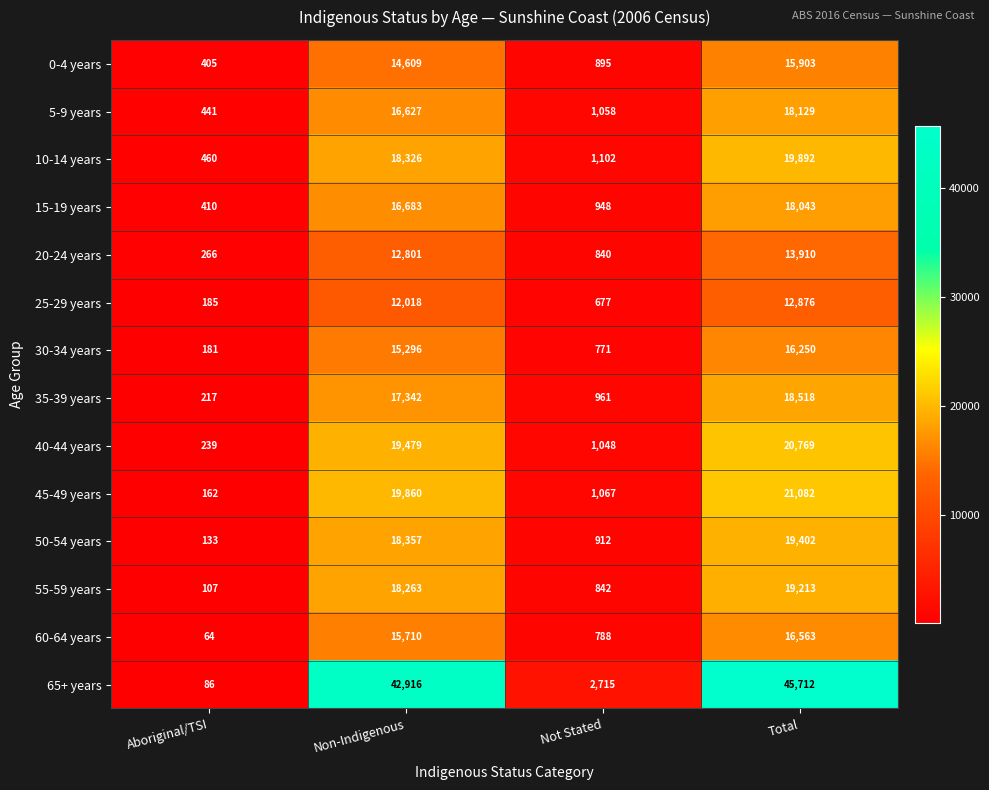

List the series in order of their peak value, highest first.

65+ years, 45-49 years, 40-44 years, 10-14 years, 50-54 years, 55-59 years, 35-39 years, 5-9 years, 15-19 years, 60-64 years, 30-34 years, 0-4 years, 20-24 years, 25-29 years